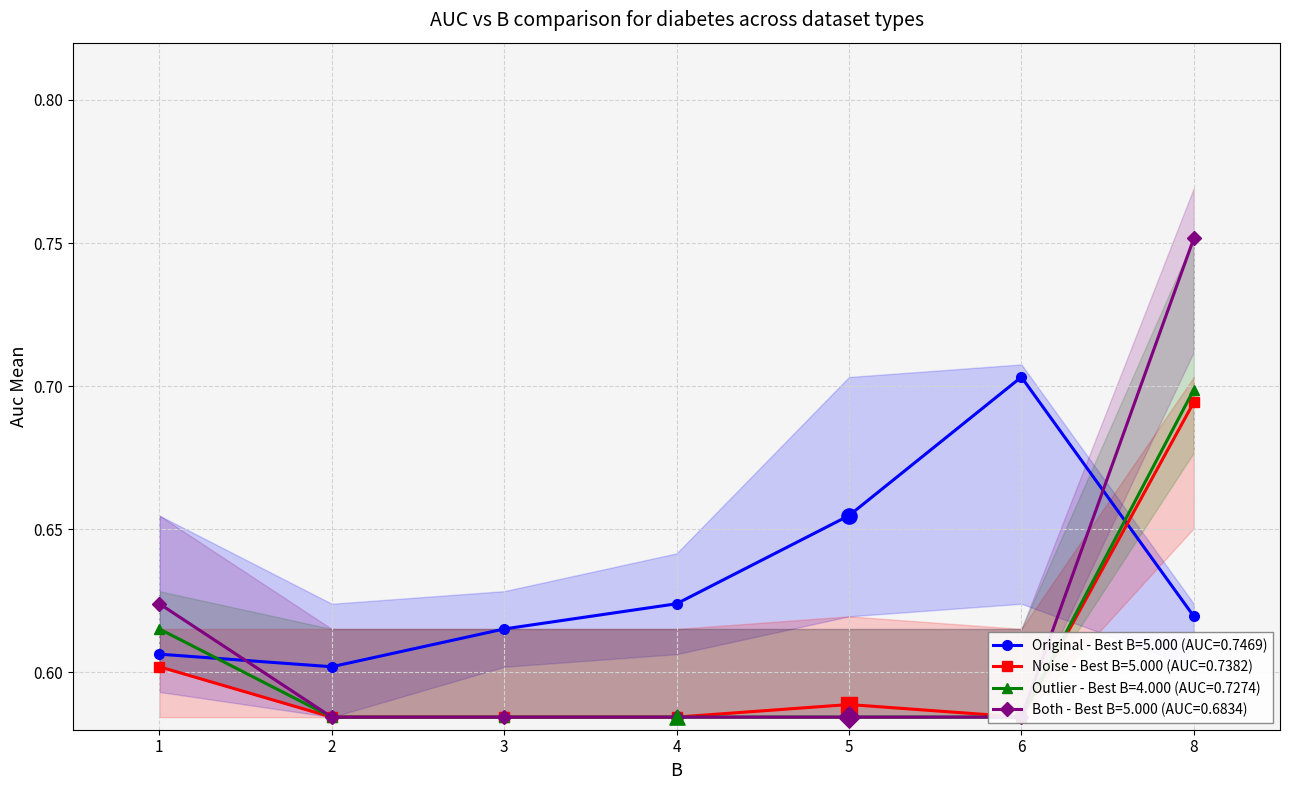

What are all the series names shown in the legend?

Original - Best B=5.000 (AUC=0.7469), Noise - Best B=5.000 (AUC=0.7382), Outlier - Best B=4.000 (AUC=0.7274), Both - Best B=5.000 (AUC=0.6834)